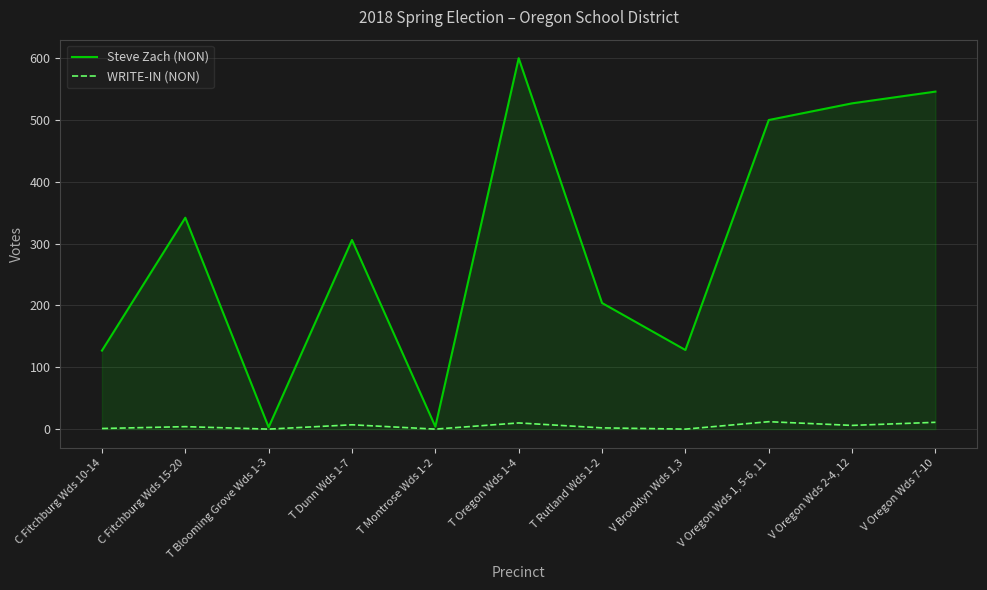

Read the WRITE-IN (NON) value at T Rutland Wds 1-2.

2